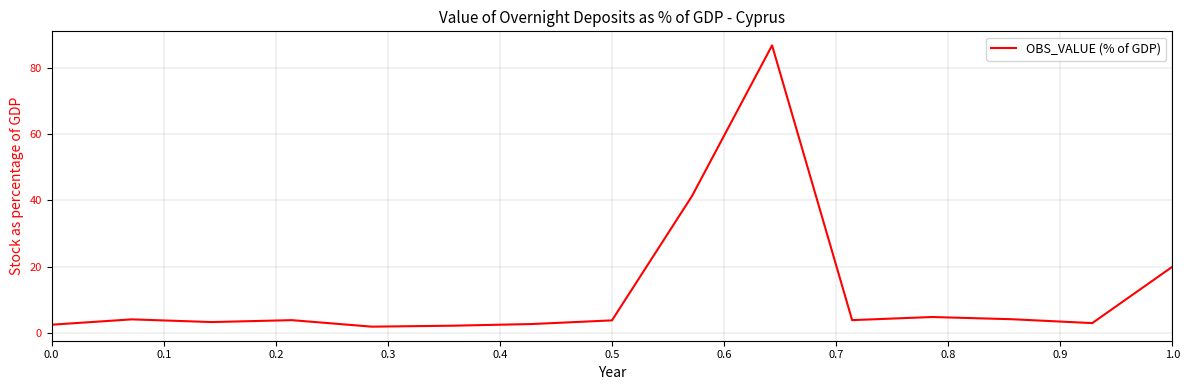

What is the average value?

12.5